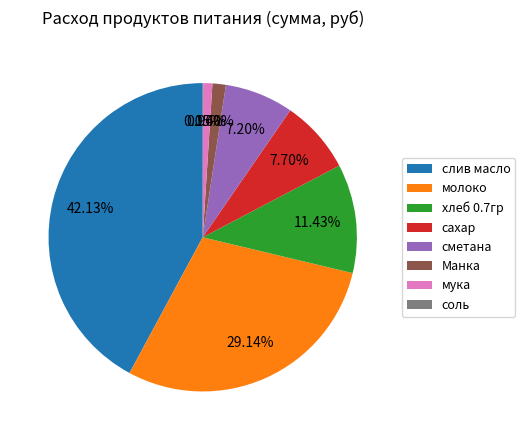

Is the sum of хлеб 0.7гр and молоко greater than half?

No